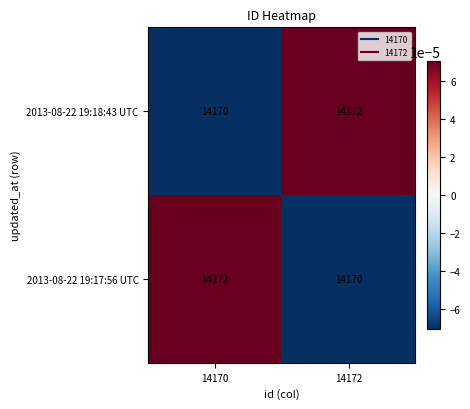

The 2013-08-22 19:18:43 UTC series shows 14172 at 14172. True or false?

True